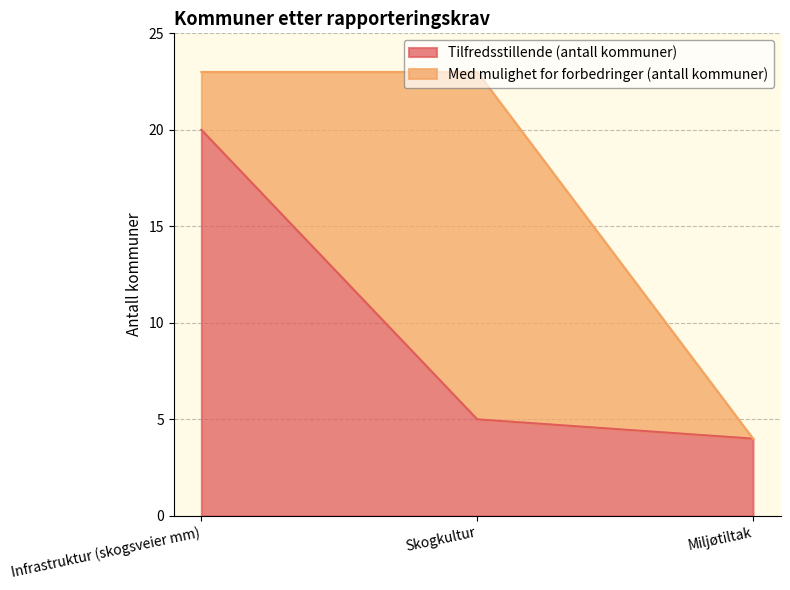

At which label is the value closest to 12?

Skogkultur